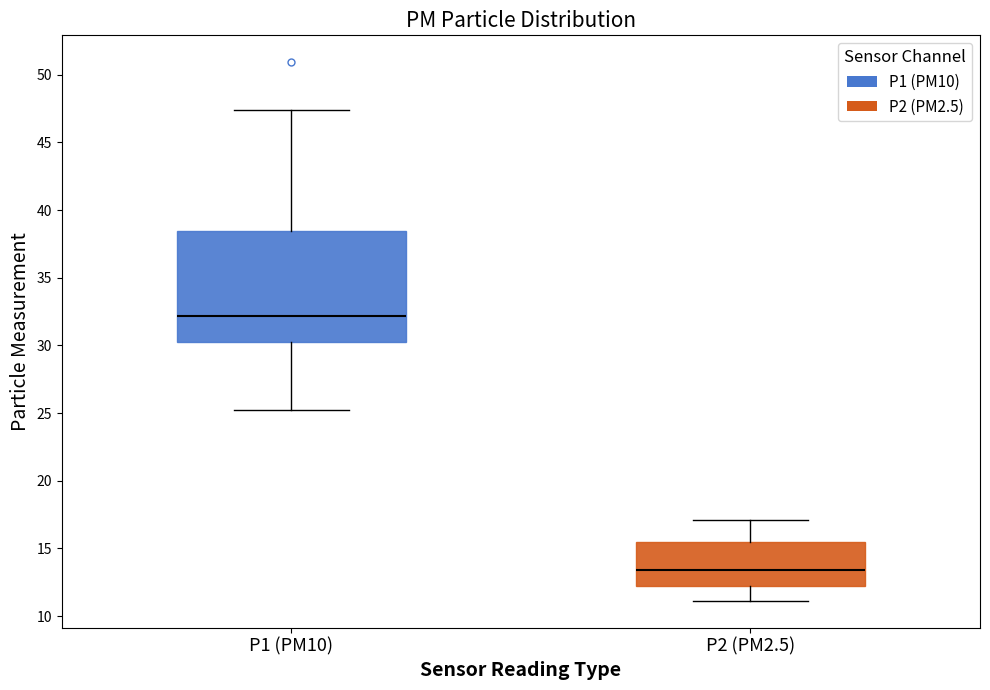

Where is the lower edge of the box for P2 (PM2.5) on the y-axis? The values are not printed on the chart, so give them approximately, as read against the axis.

12.5